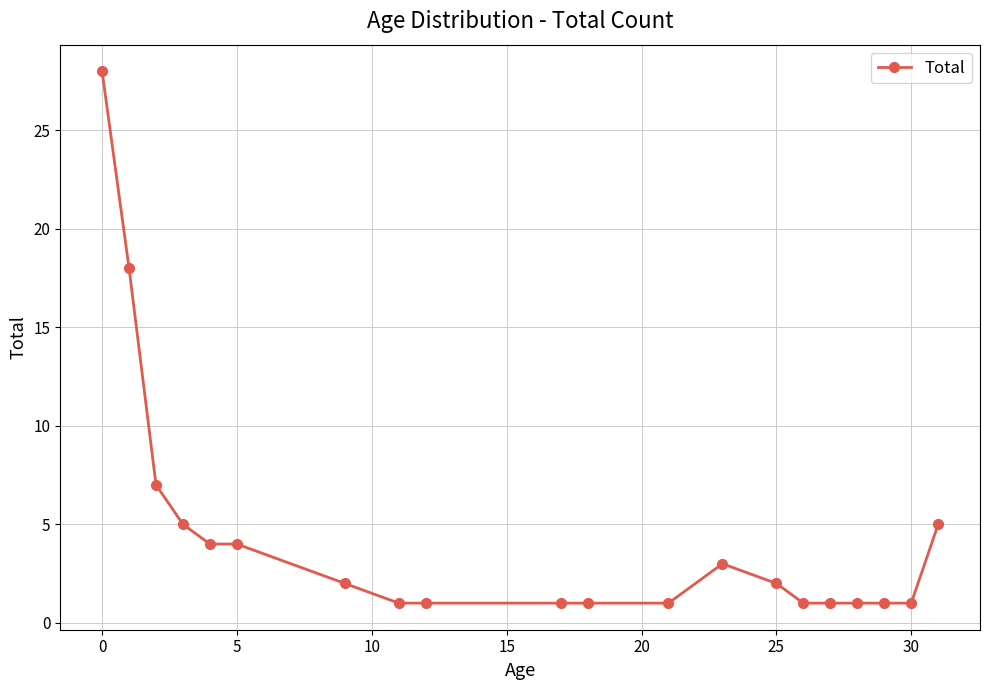

What is the difference between the second highest and minimum values?

17